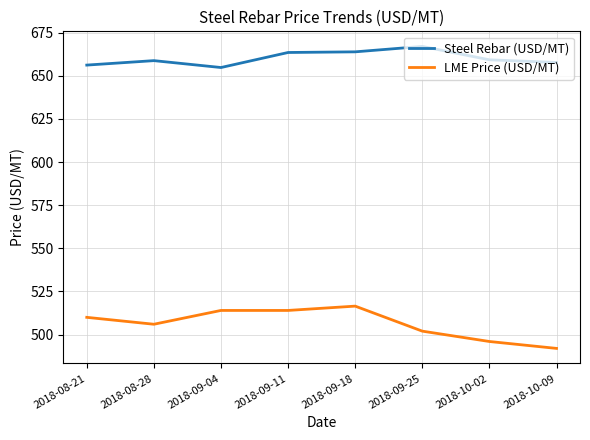

True or false: LME Price (USD/MT) and Steel Rebar (USD/MT) intersect in this chart.

False